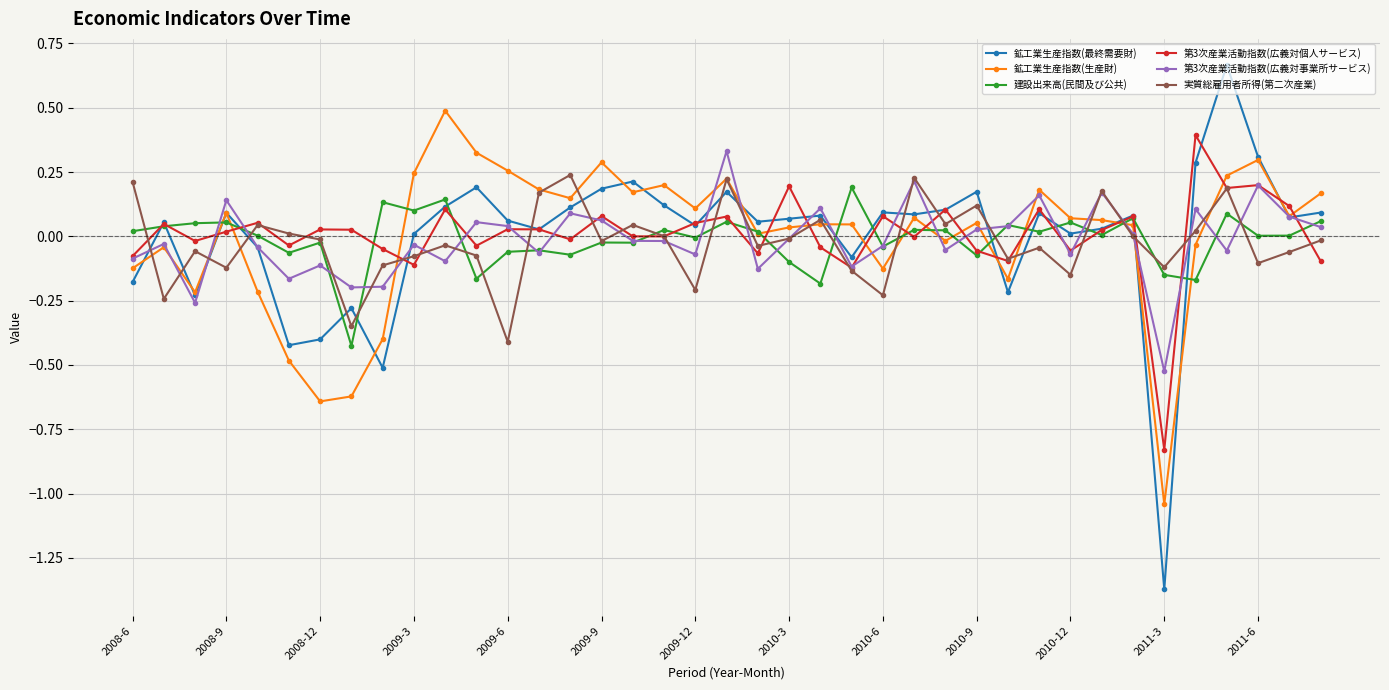

Which series has the widest spread of values?

鉱工業生産指数(最終需要財)